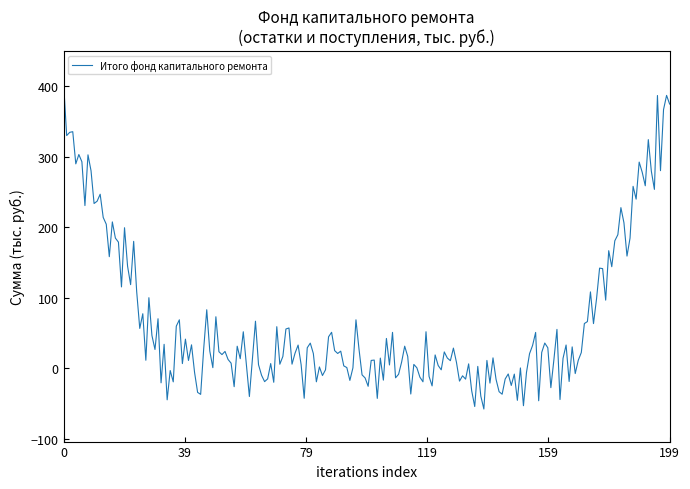

What is the minimum value shown in the chart?

-57.9